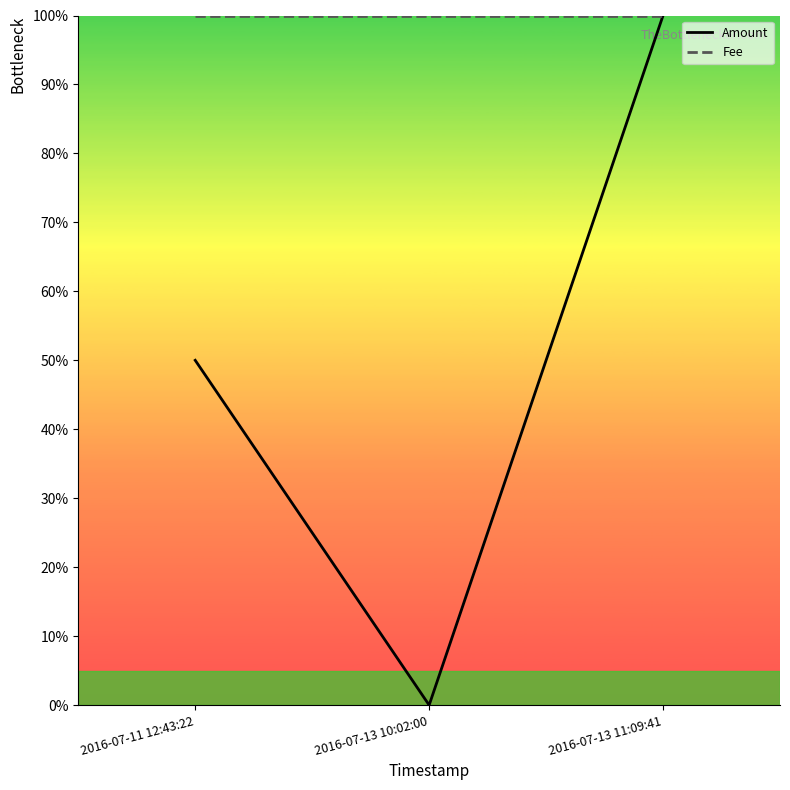

What position from the left is 2016-07-11 12:43:22?

1